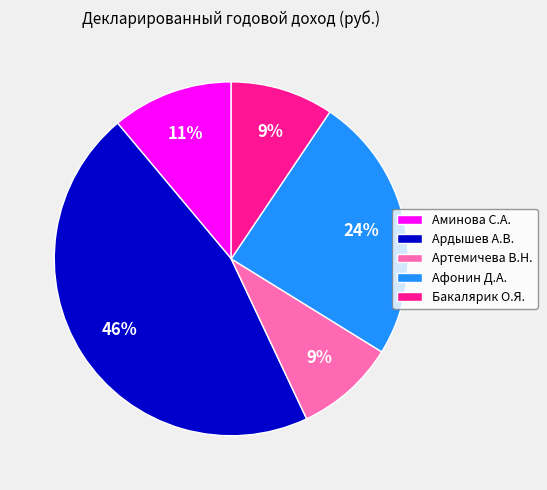

To the nearest percent, what is the combined percentage of Аминова С.А. and Артемичева В.Н.?

20%